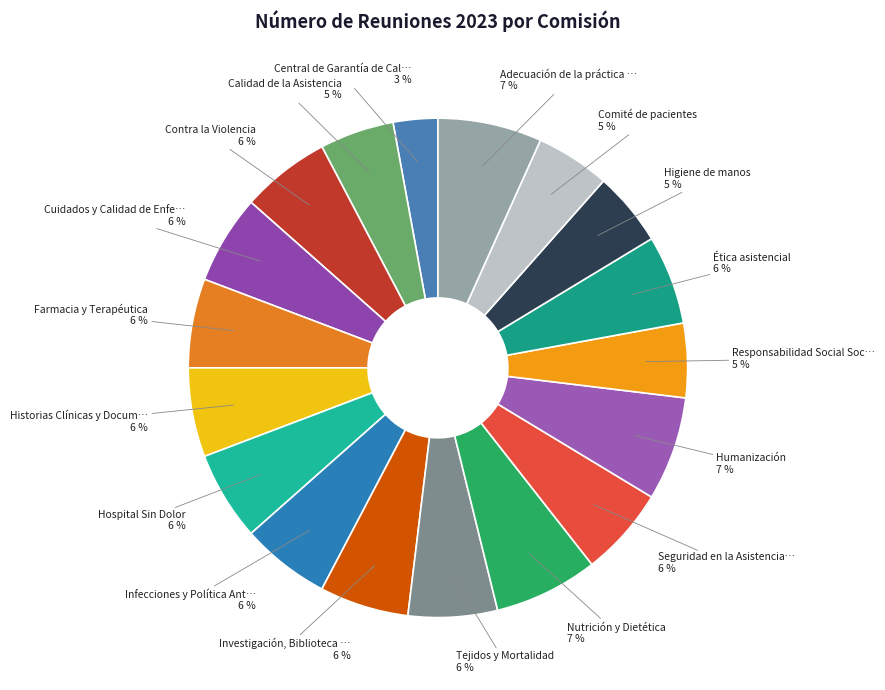

To the nearest percent, what is the difference between the largest and smallest slice percentages?

4%